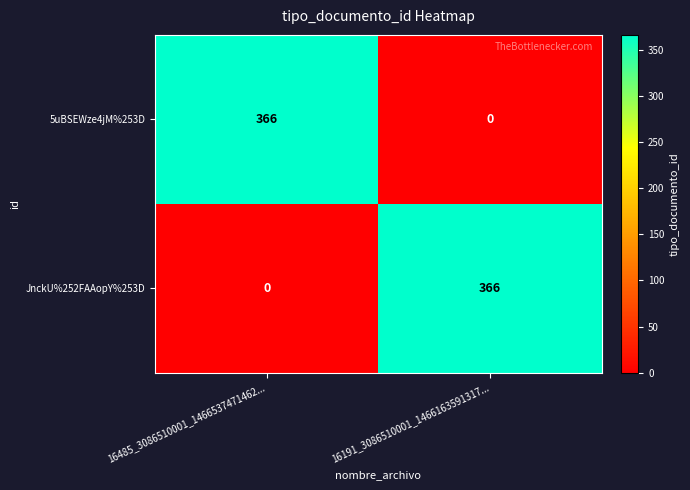

What is the highest value of the 5uBSEWze4jM%253D series?

366